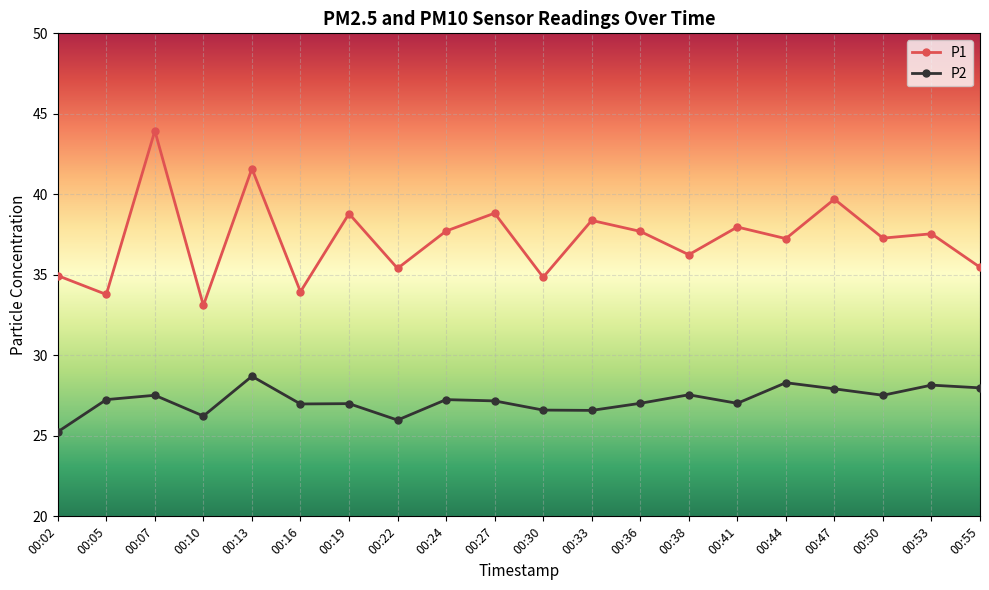

What is the difference between the P2 values at 00:19 and 00:47?

0.9